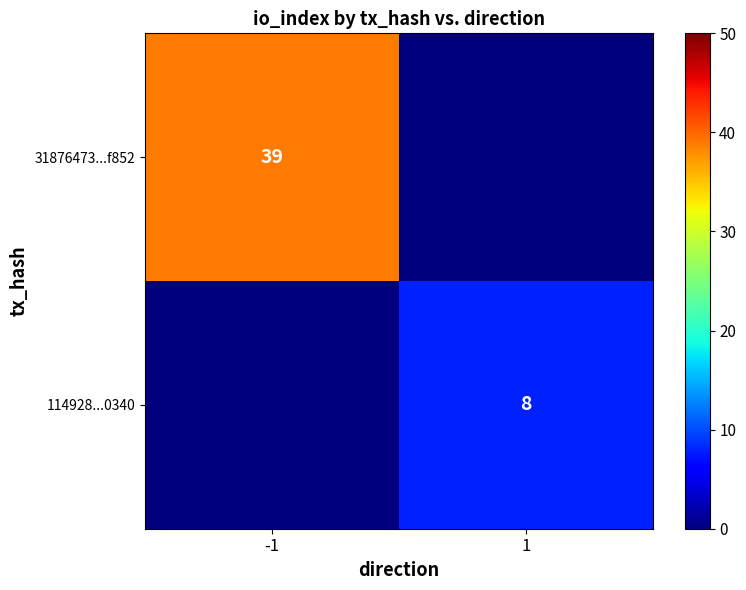

The value of 31876473...f852 at -1 is 39. True or false?

True